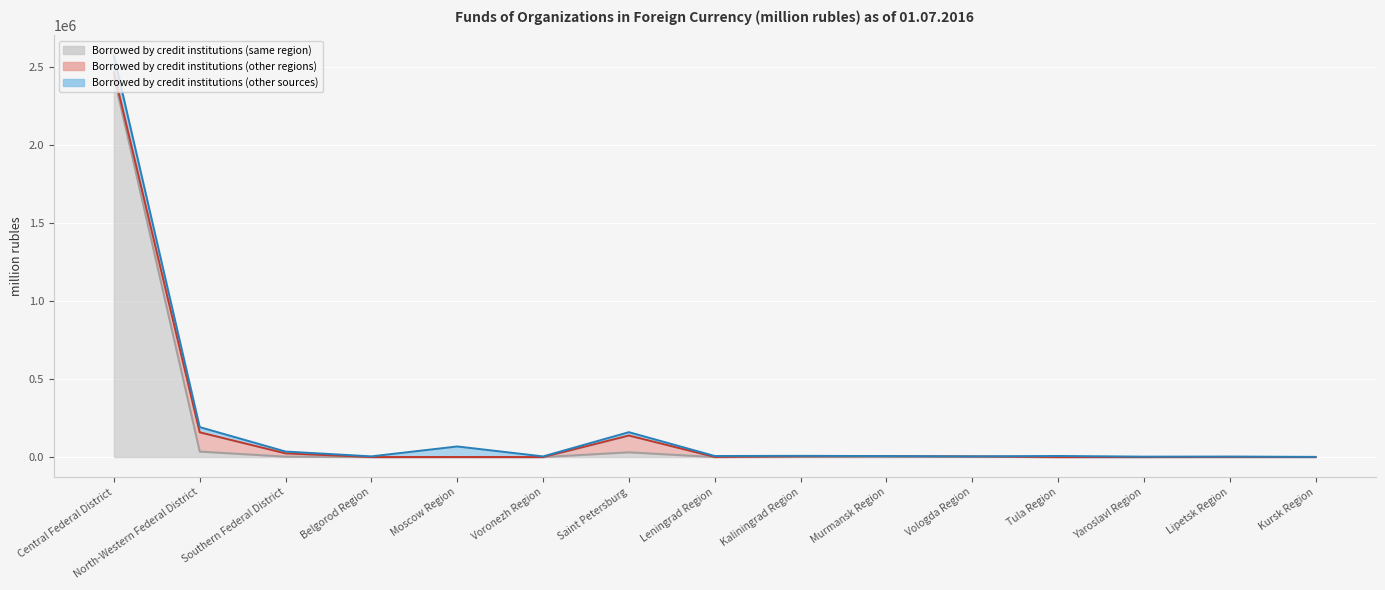

Rank the series by their maximum value, from lowest to highest.

Borrowed by credit institutions (other sources), Borrowed by credit institutions (other regions), Borrowed by credit institutions (same region)